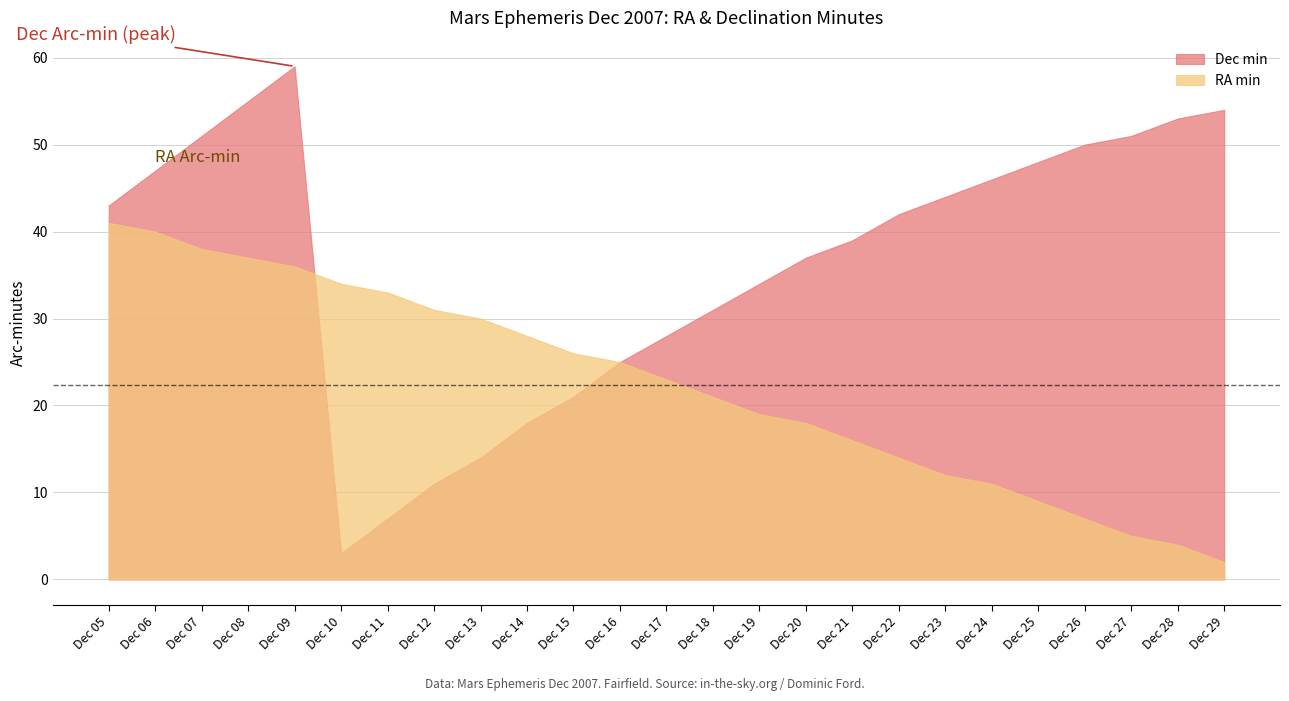

At which category does the chart reach its peak across all series?

Dec 09